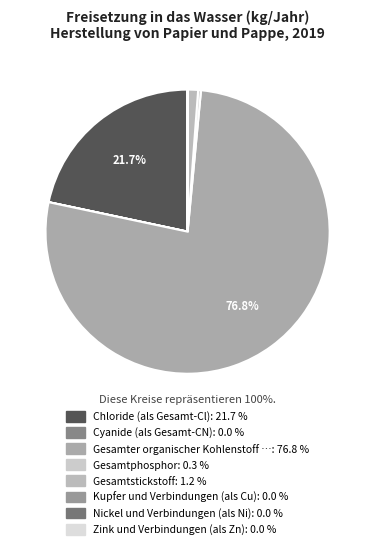

How many segments does this pie chart have?

8